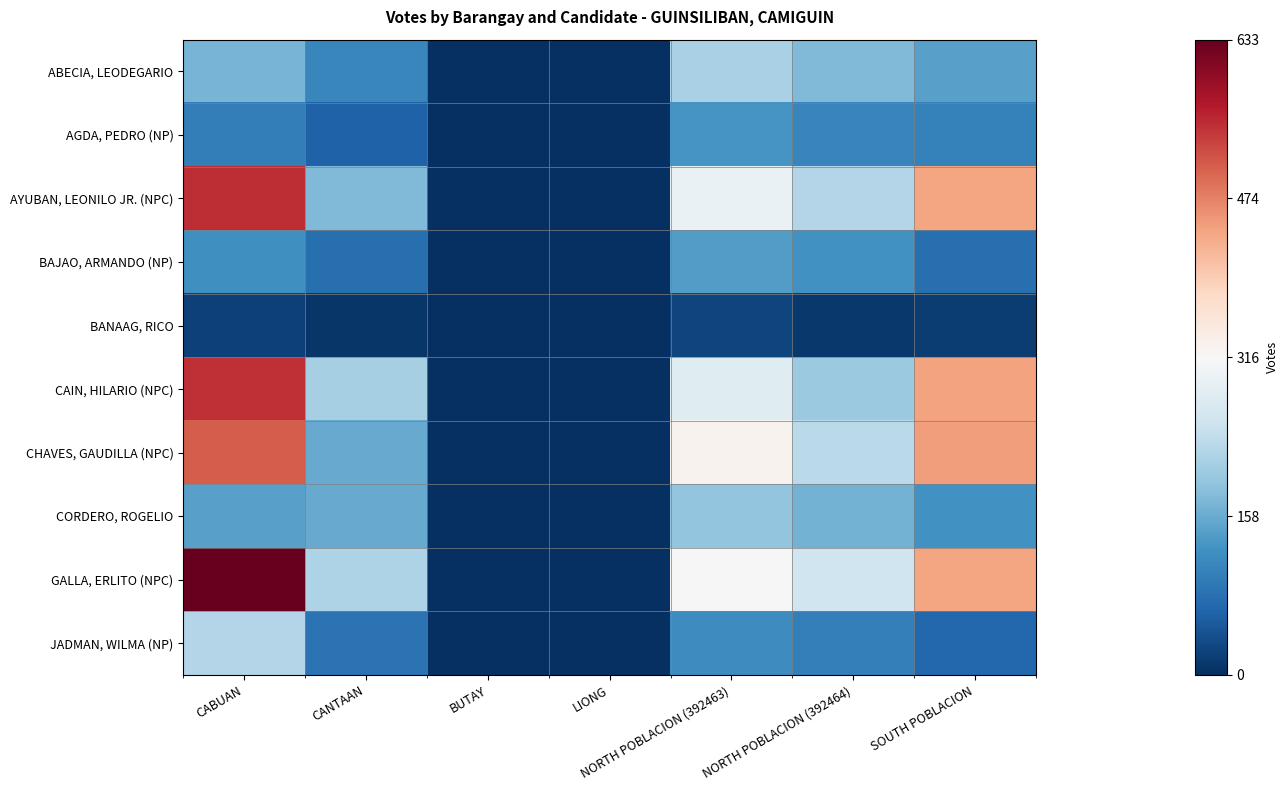

What is the difference between the highest and lowest values at CABUAN?

612